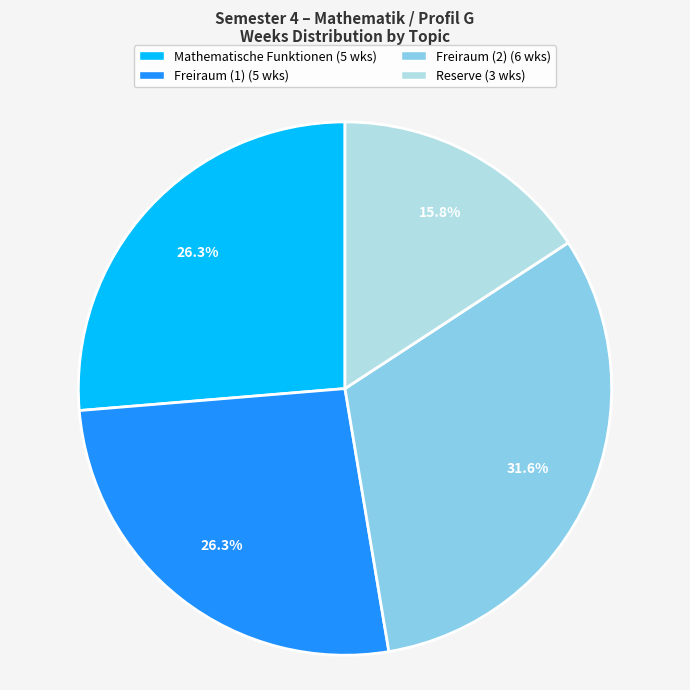

Do Freiraum (1) and Reserve together represent more than half of the pie?

No